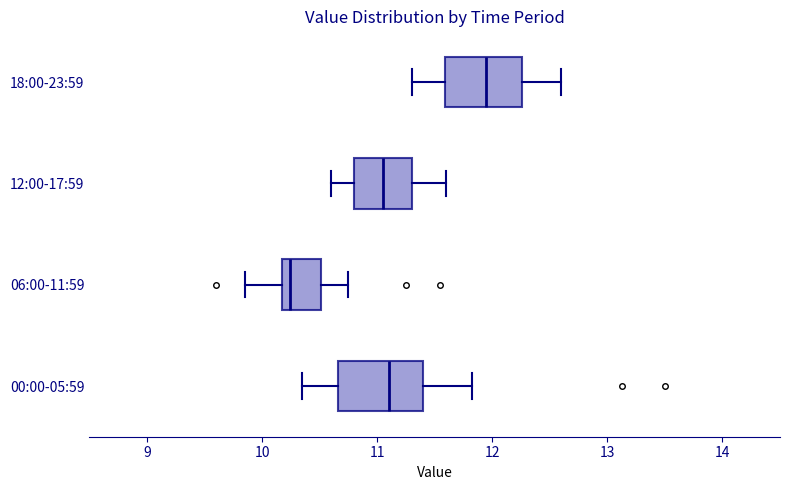

Where does the right whisker of the box for 06:00-11:59 end on the x-axis? The values are not printed on the chart, so give them approximately, as read against the axis.

10.8